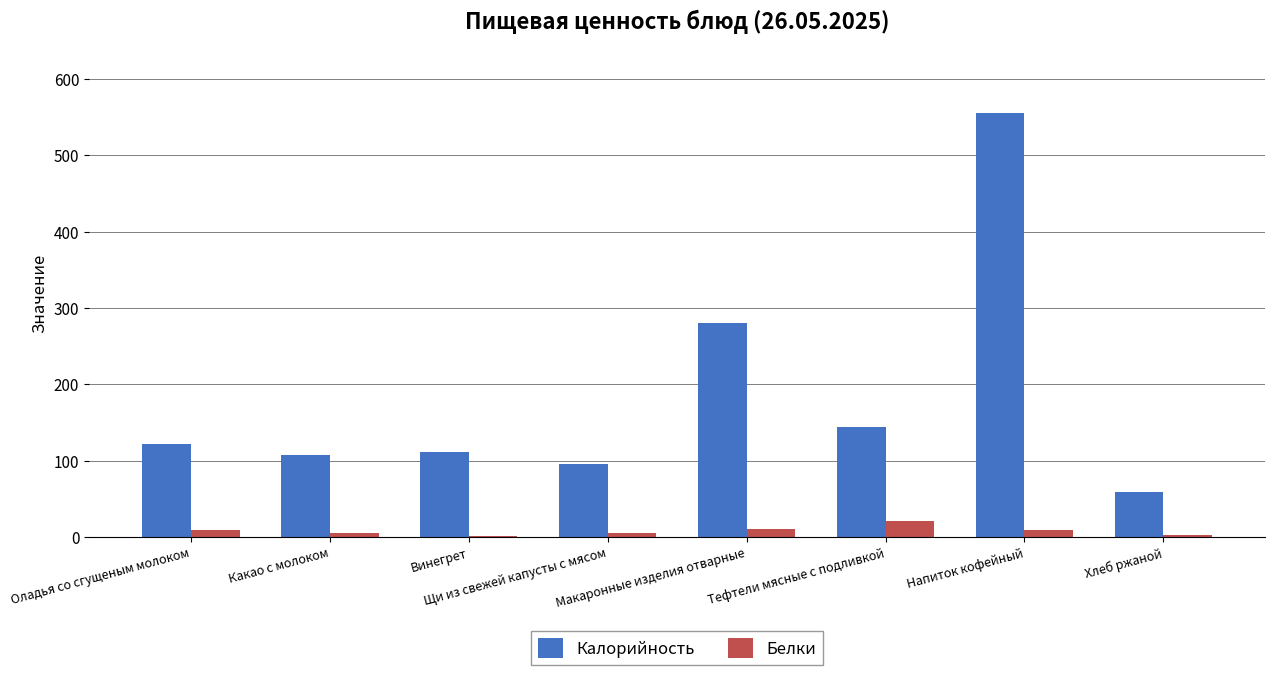

What are all the series names shown in the legend?

Калорийность, Белки